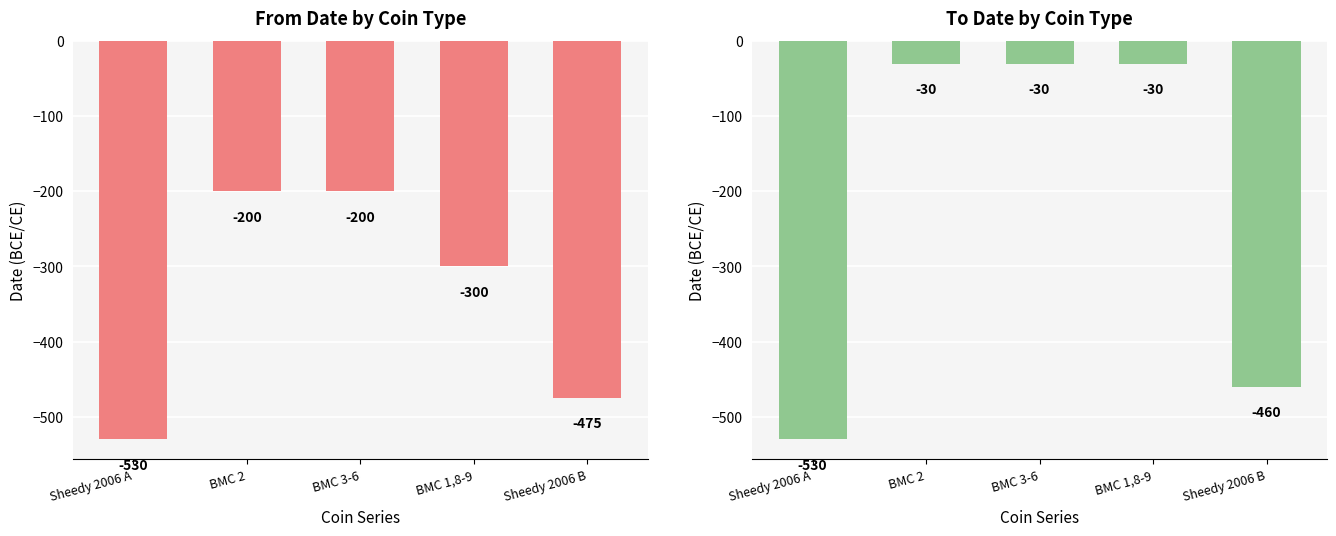

Is it true that To Date equals -30 at BMC 2?

True